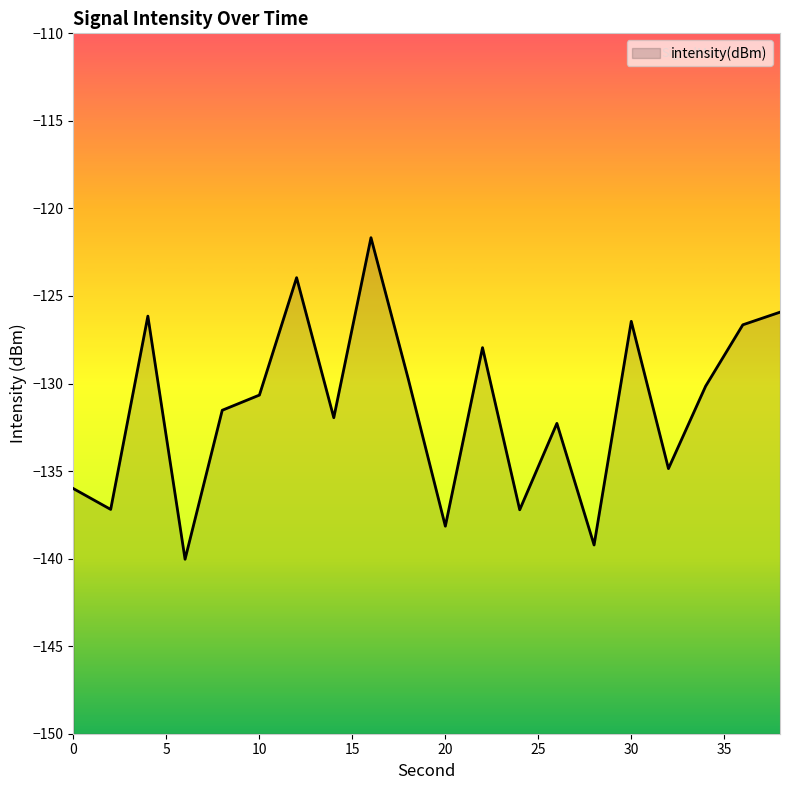

What value does the data have at 20?

-138.1